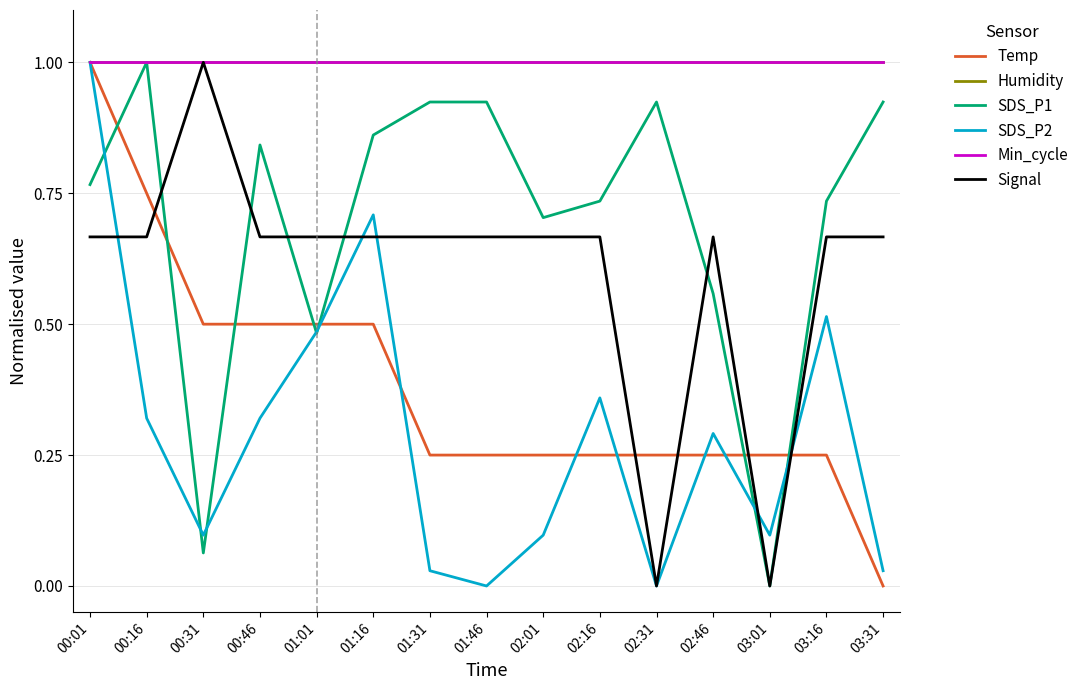

Is this an area chart (filled region under the line)?

No